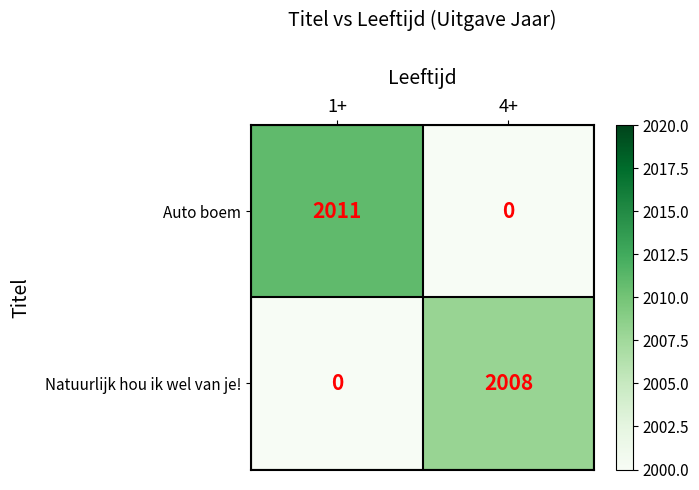

Rank the categories by Natuurlijk hou ik wel van je! value from lowest to highest.

1+, 4+